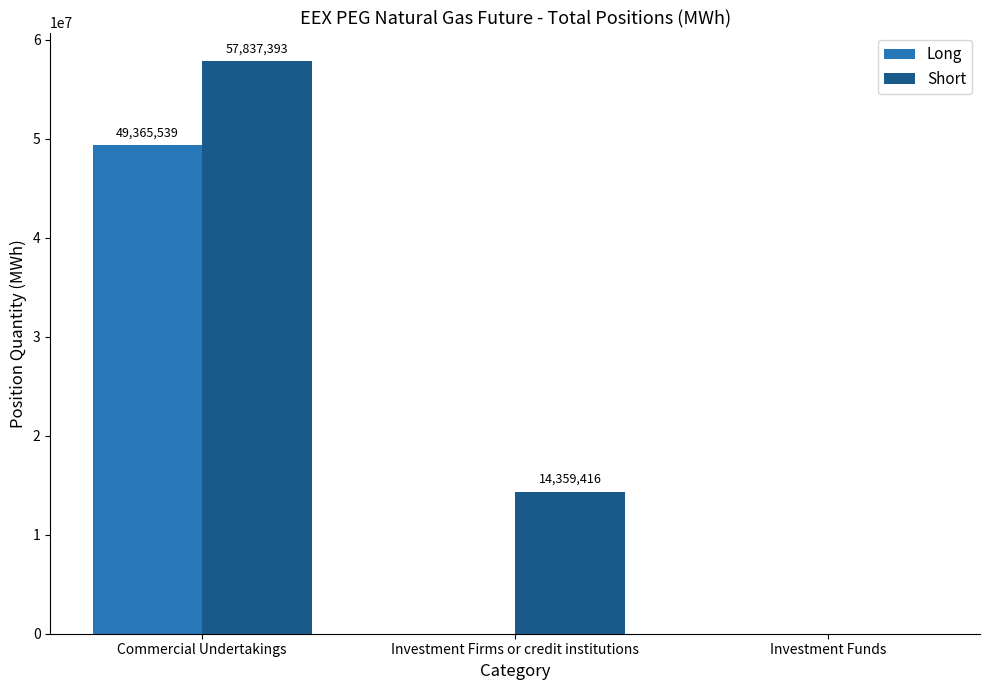

True or false: Short has a value of 17145873 at Commercial Undertakings.

False